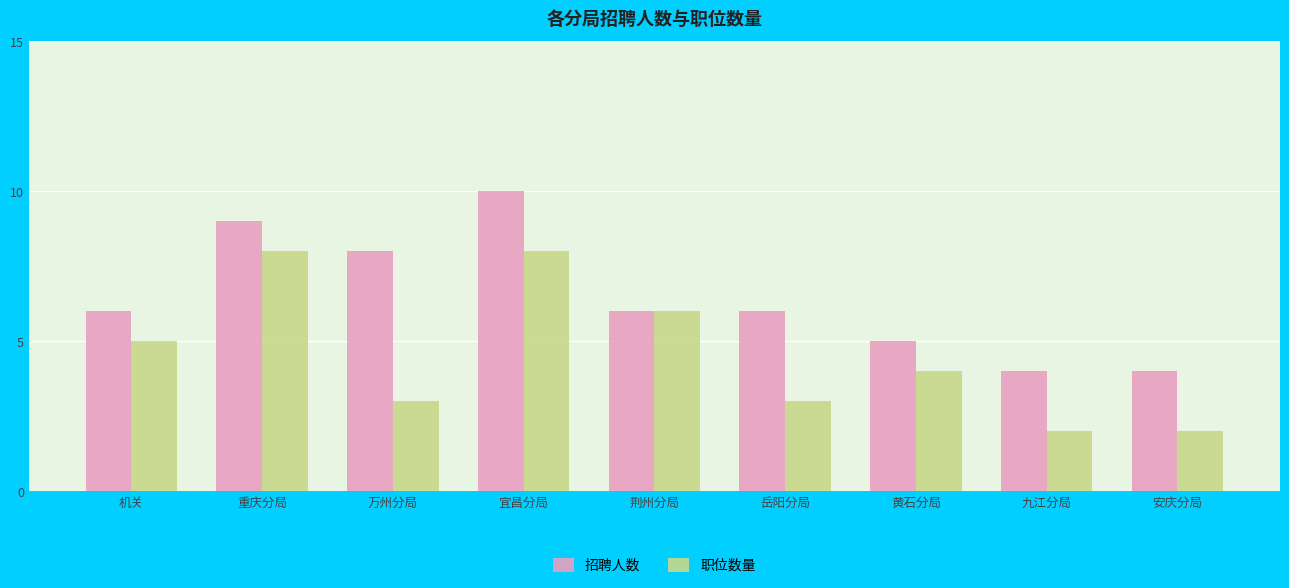

How many bars are there in total?

18